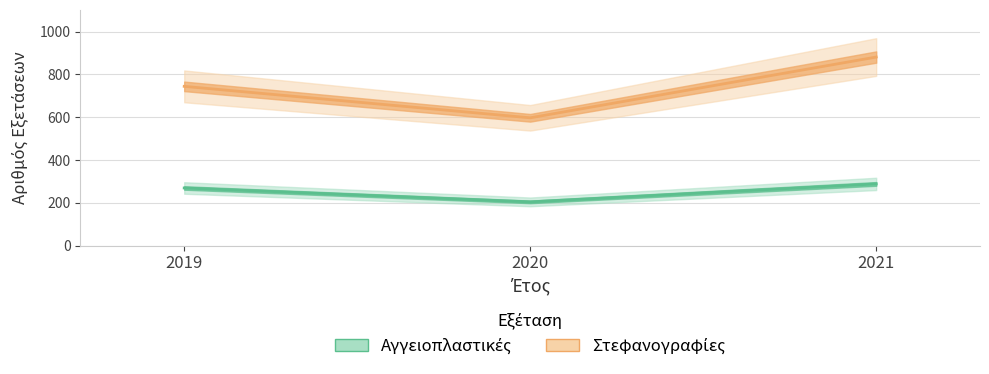

Reading left to right, extract all data points from this chart.

Αγγειοπλαστικές: 2019=269	2020=204	2021=288
Στεφανογραφίες: 2019=744	2020=597	2021=881